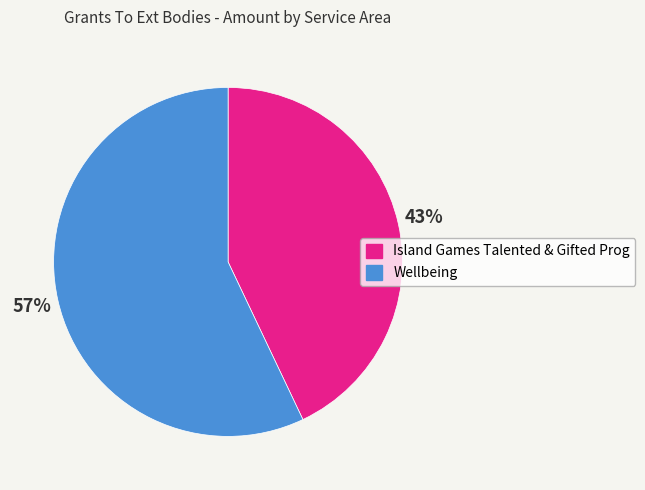

Does Island Games Talented & Gifted Prog account for over 50% of the chart?

No